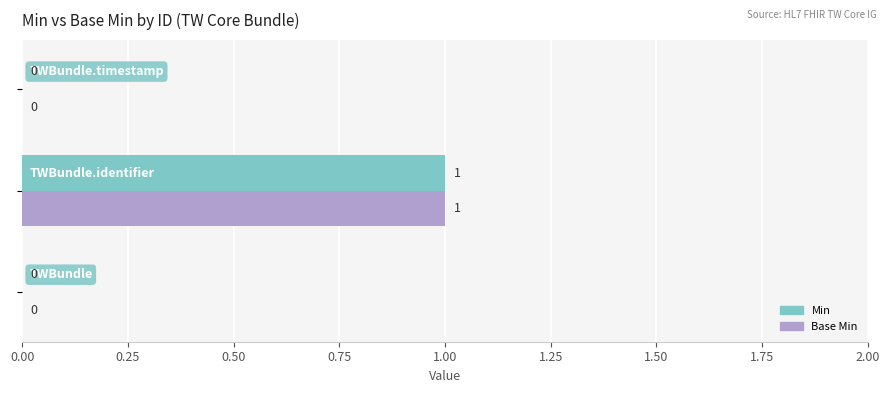

How many Min values are between 0 and 1?

3